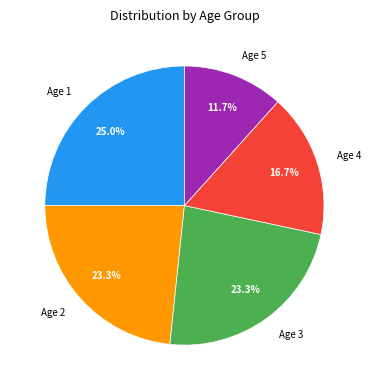

What is the largest slice in the pie chart?

Age 1